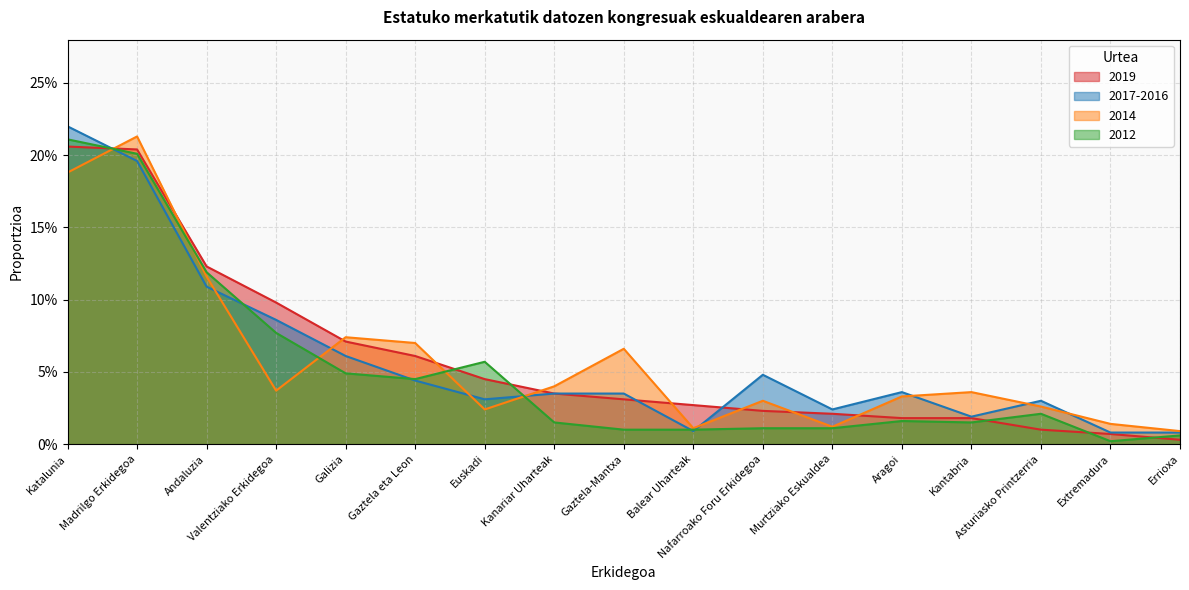

How many interior local peaks does the 2017-2016 series have?

3